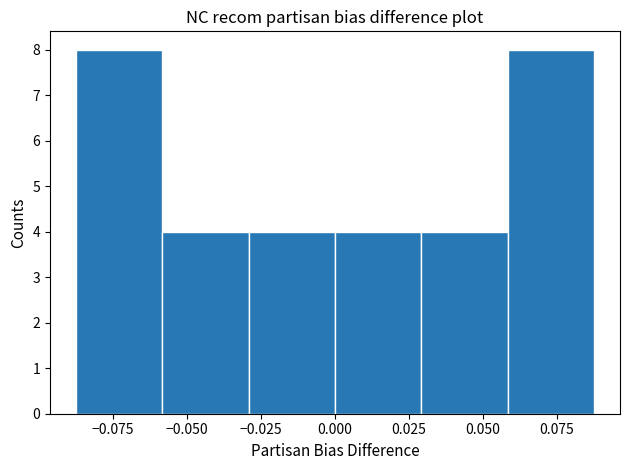

Reading left to right, transcribe this chart: for each bar, give the range it covers on the x-axis and its height. Neither the bar edges nor the heights are printed on the chart, so give them approximately, as read against the axes.

-0.085 to -0.060: 8
-0.060 to -0.030: 4
-0.030 to 0.000: 4
0.000 to 0.030: 4
0.030 to 0.060: 4
0.060 to 0.090: 8